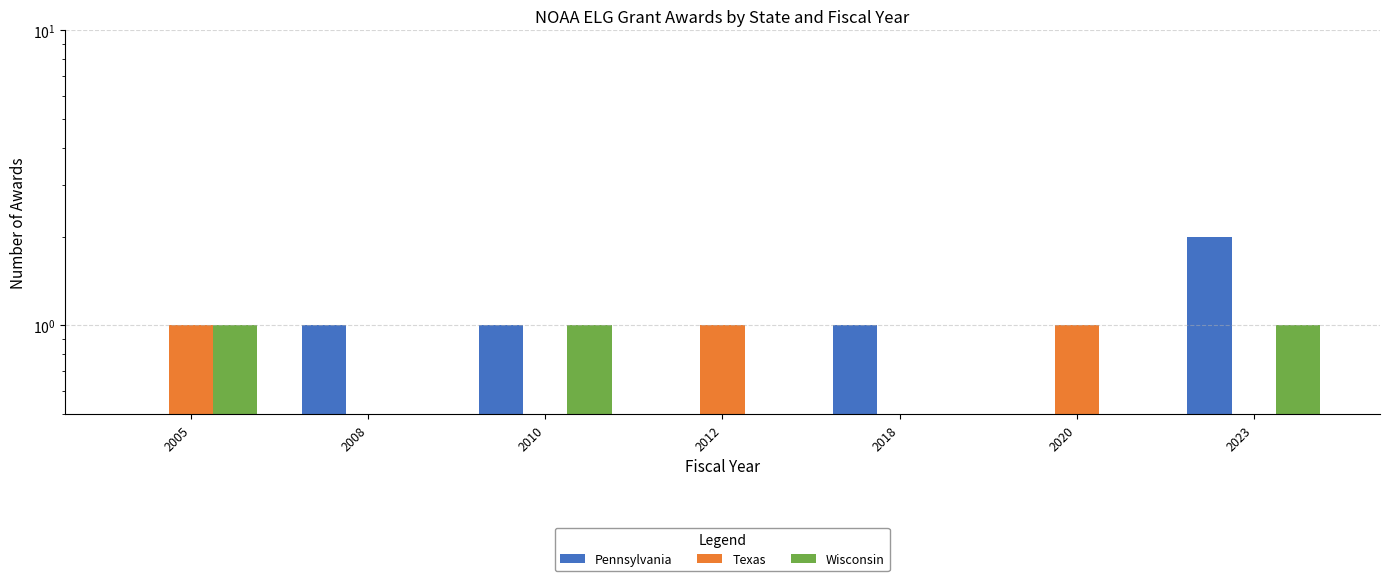

How many Texas values are between 0 and 1?

7